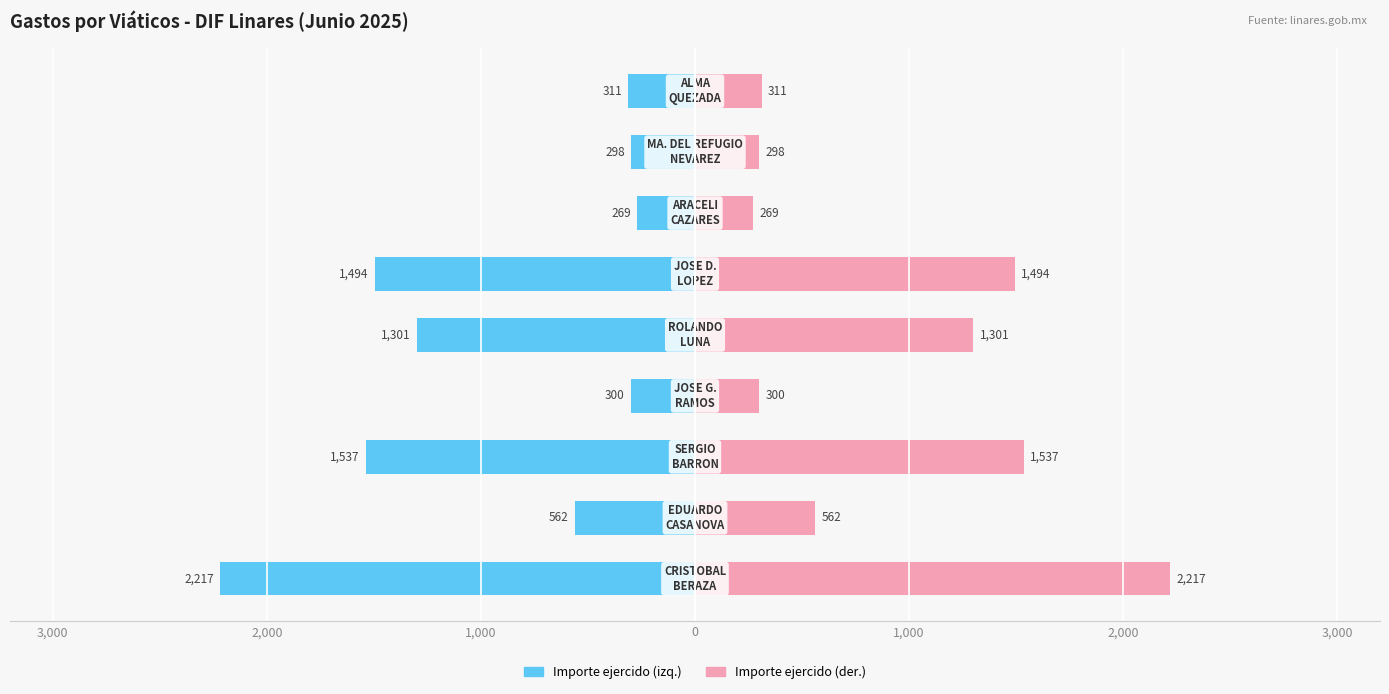

The Importe ejercido (izq.) series shows -918.5 at 2,000. True or false?

False